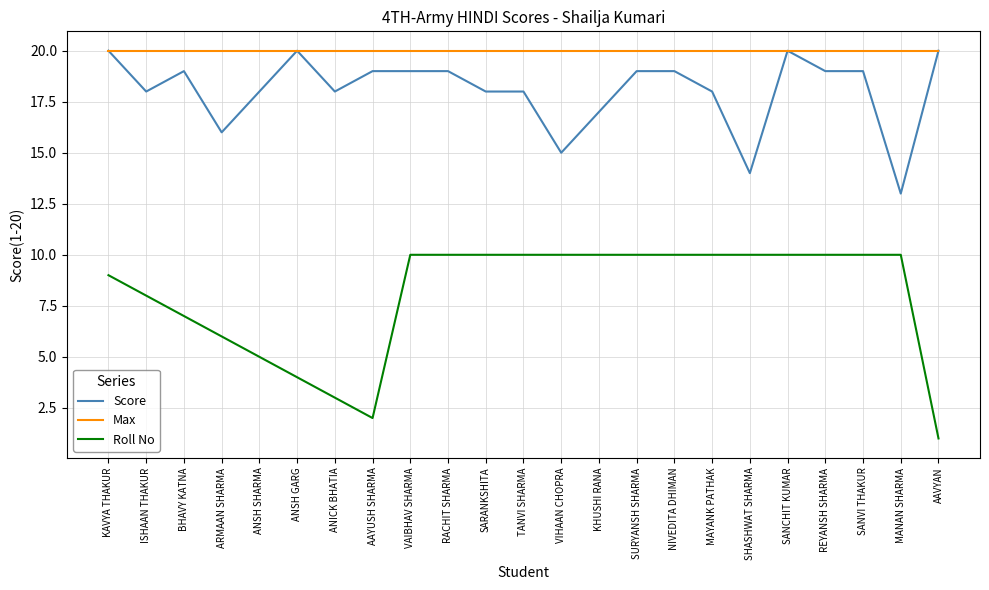

What position from the right is ISHAAN THAKUR?

22